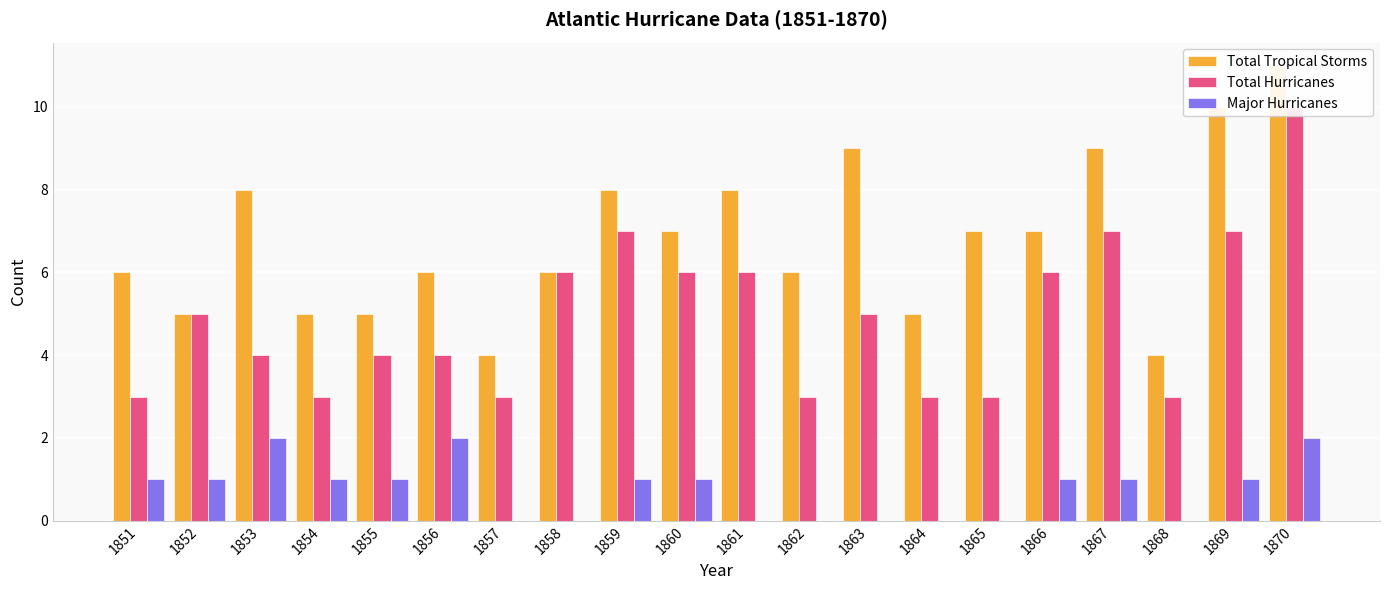

Rank the series at 1857 from lowest to highest value.

Major Hurricanes, Total Hurricanes, Total Tropical Storms